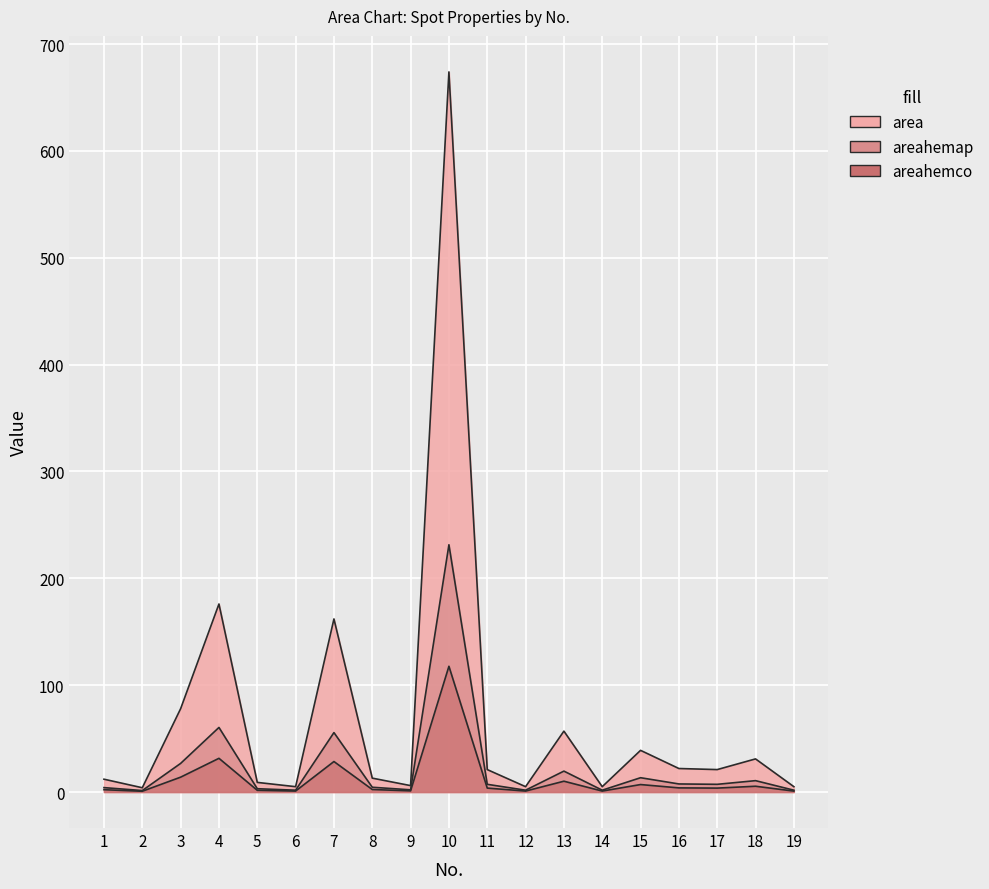

What is the value of the areahemco point at the 8th from the left?

2.3